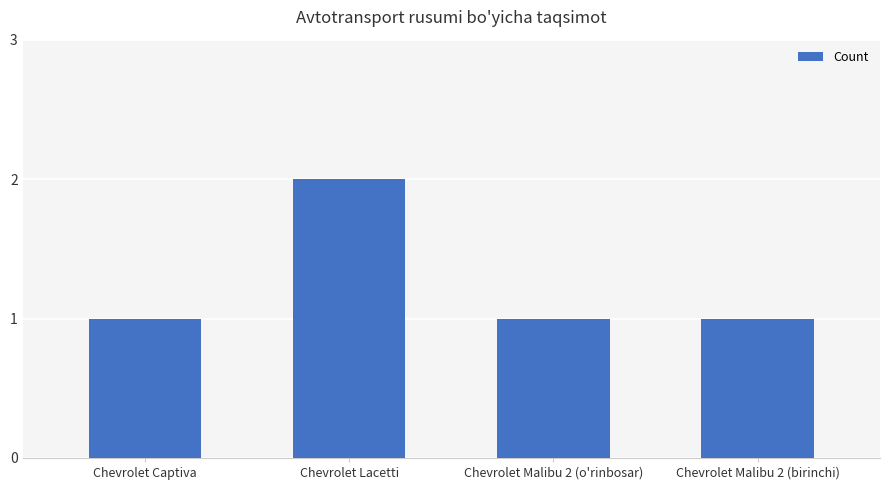

How many bars are there in total?

4